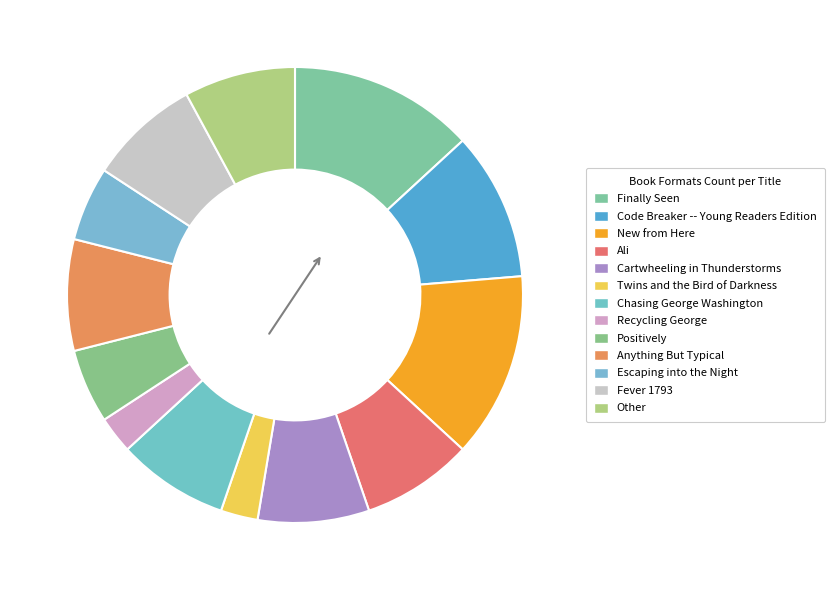

To the nearest percent, what portion does Positively represent?

5%